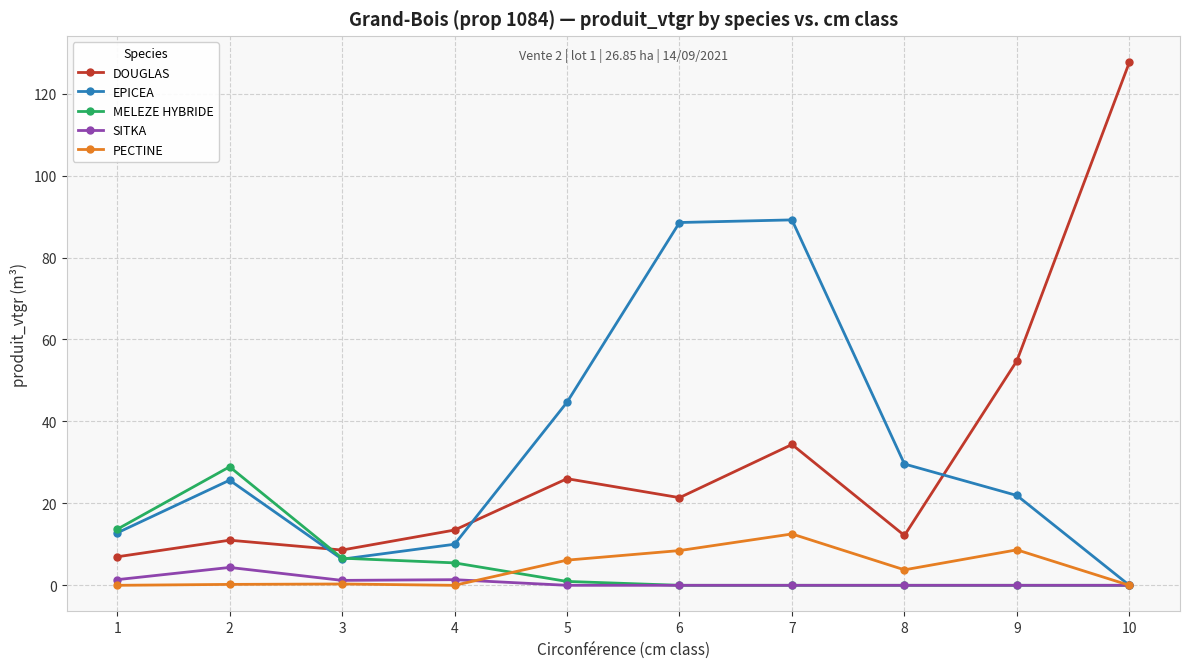

At which label is PECTINE closest to 6?

5